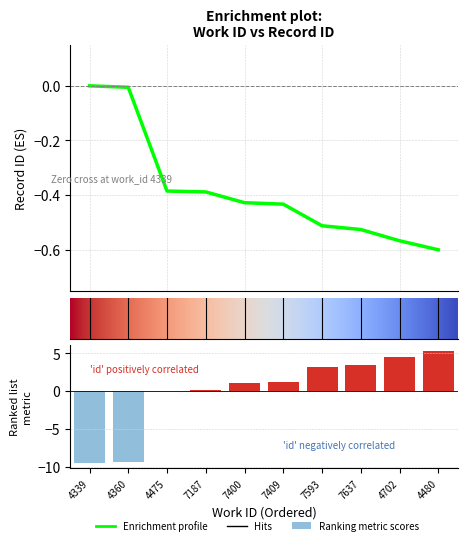

Reading right to left, what are all the values shown in this chart?

5.3	4.5	3.5	3.1	1.2	1.1	0.1	0.0	-9.3	-9.5